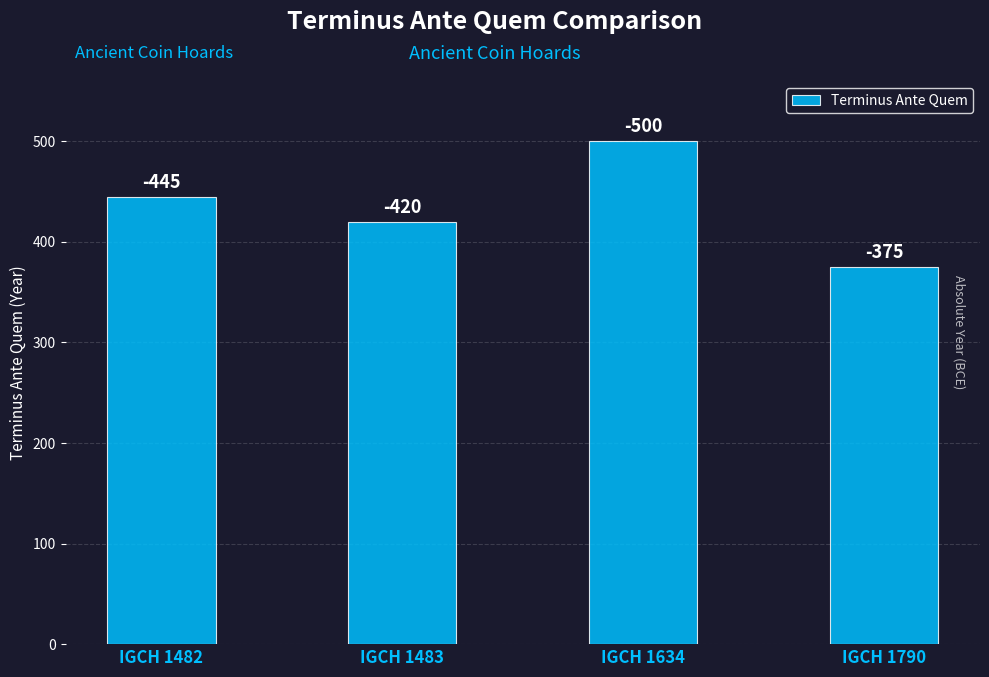

The chart shows a value of 557 at IGCH 1790. True or false?

False